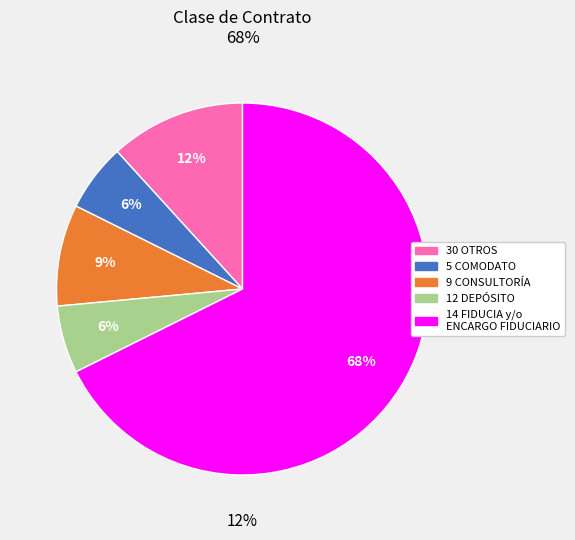

To the nearest percent, what is the average slice percentage?

20%